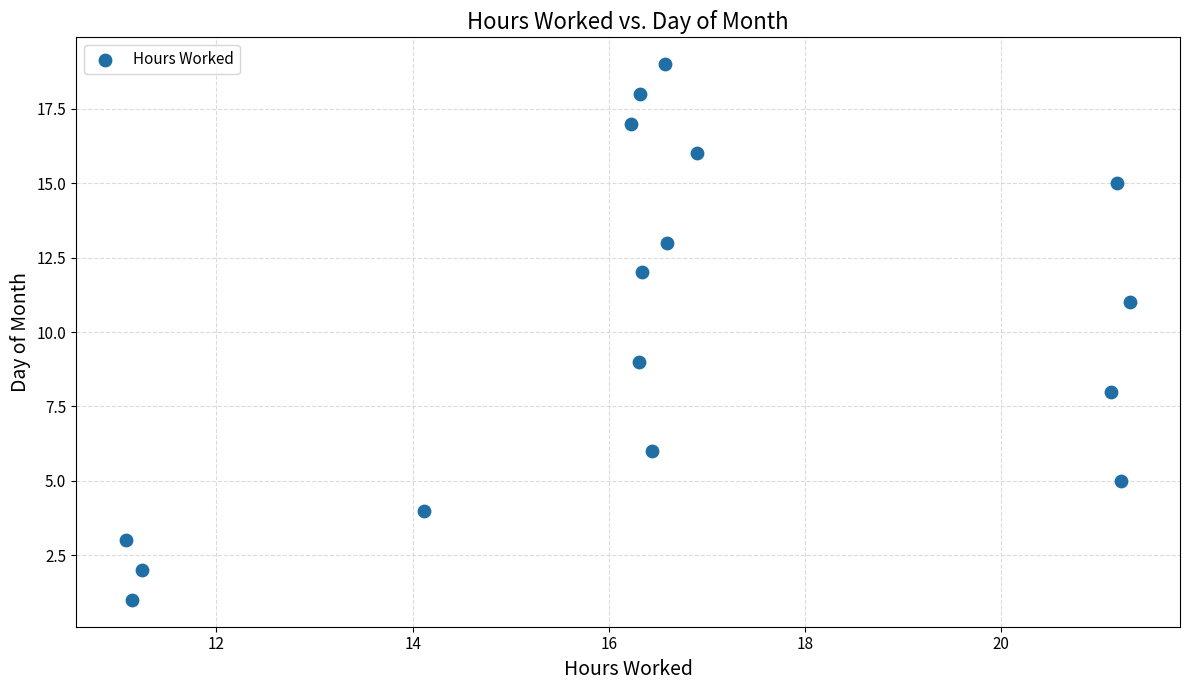

What is the range of Y values (max minus min)?

18